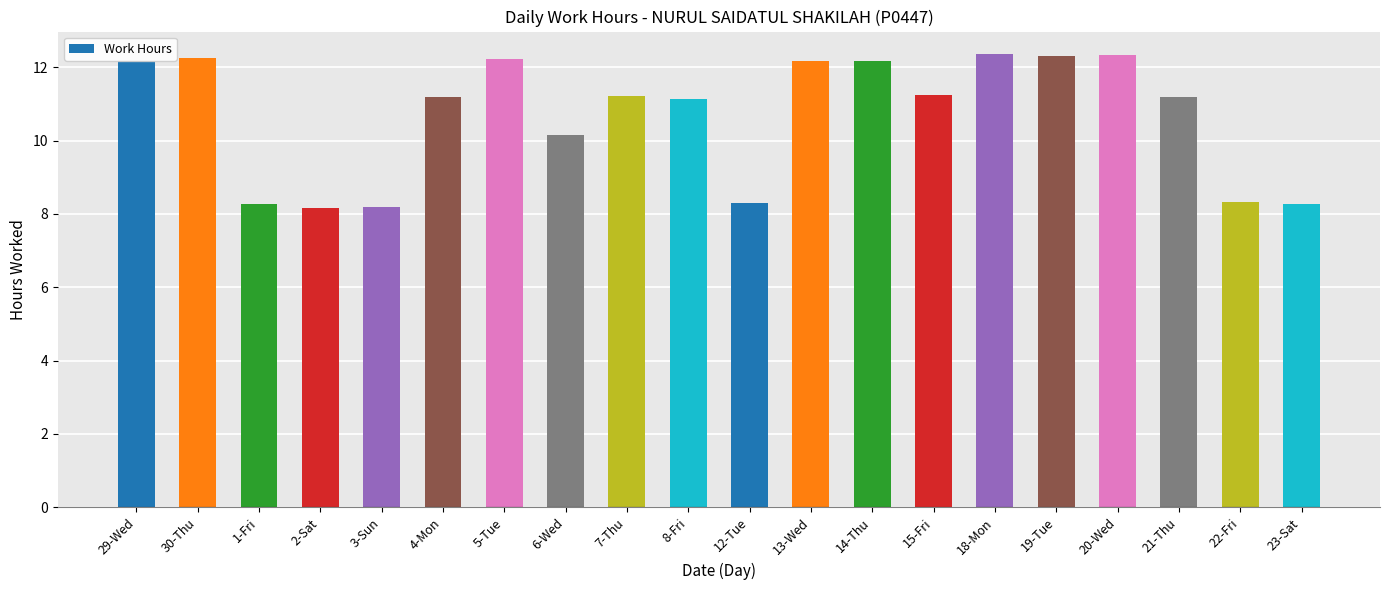

What is the label of the 5th bar from the left?

3-Sun